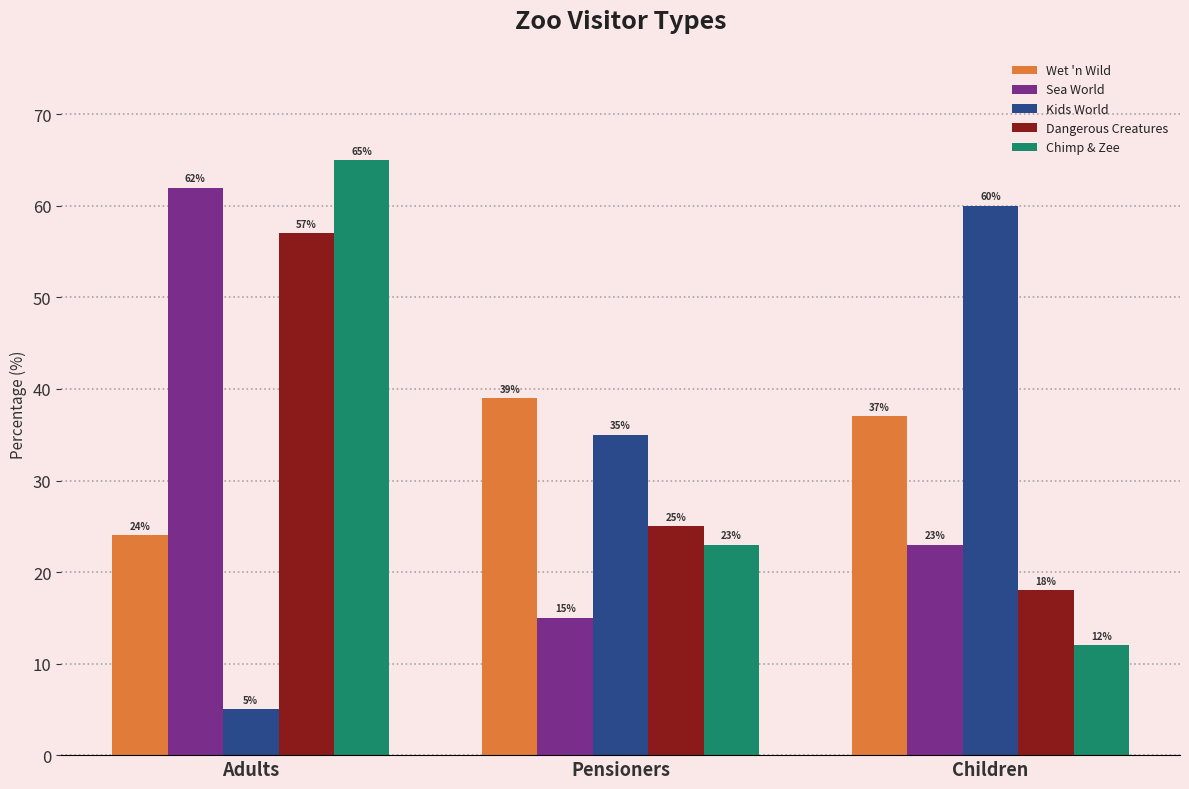

The value of Kids World at Pensioners is 35. True or false?

True